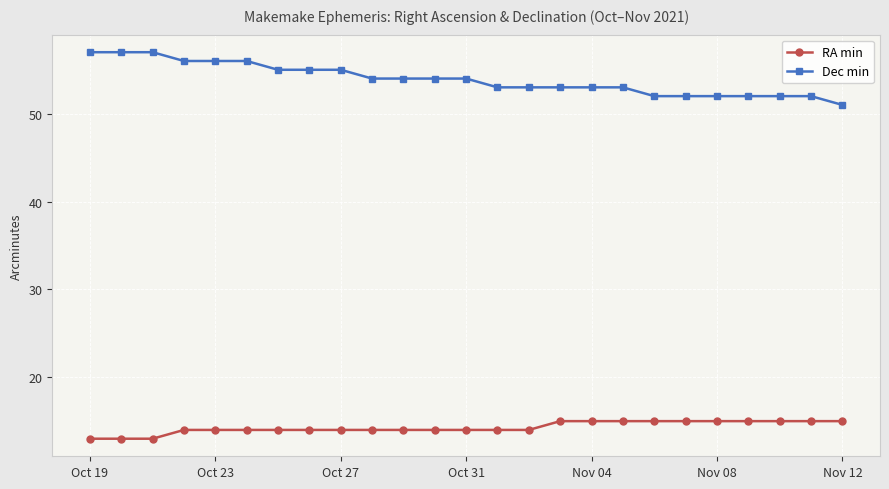

Count the number of categories in the chart.

25